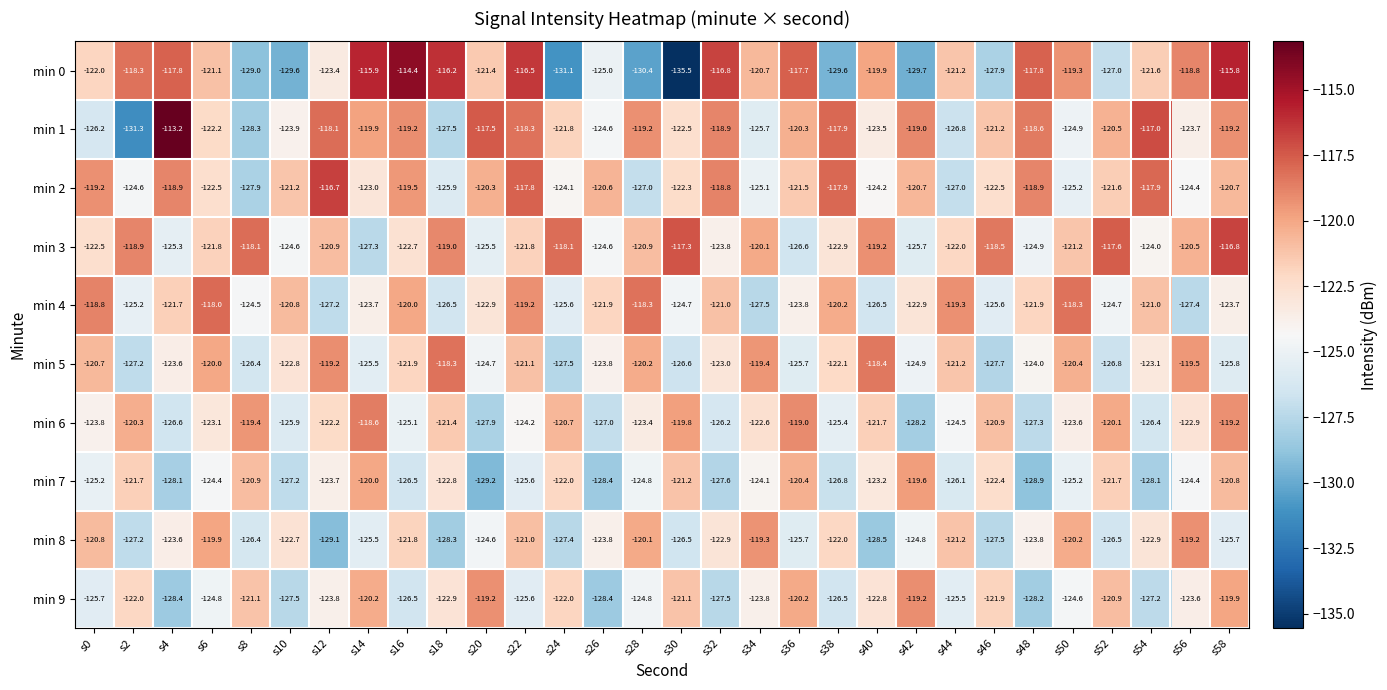

Which category has the lowest value across all series?

s30